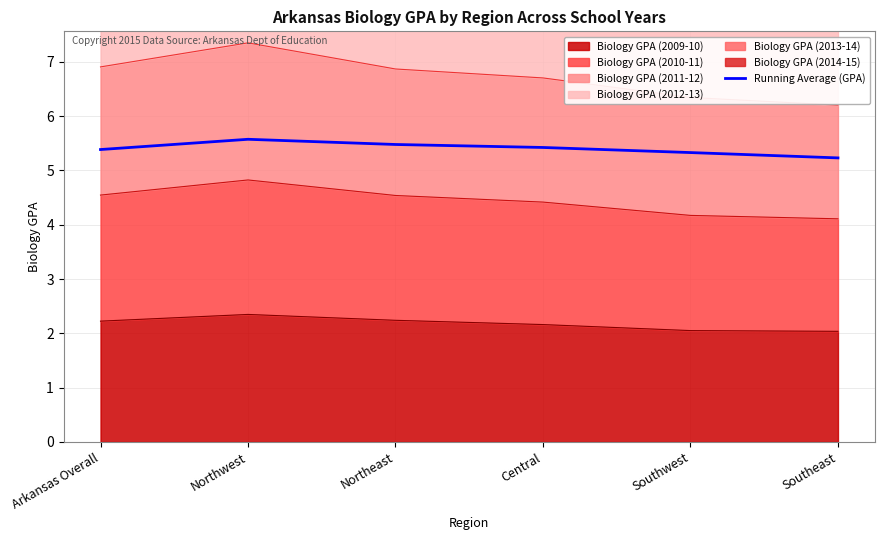

Is it true that the value at Northwest is 5.6?

True